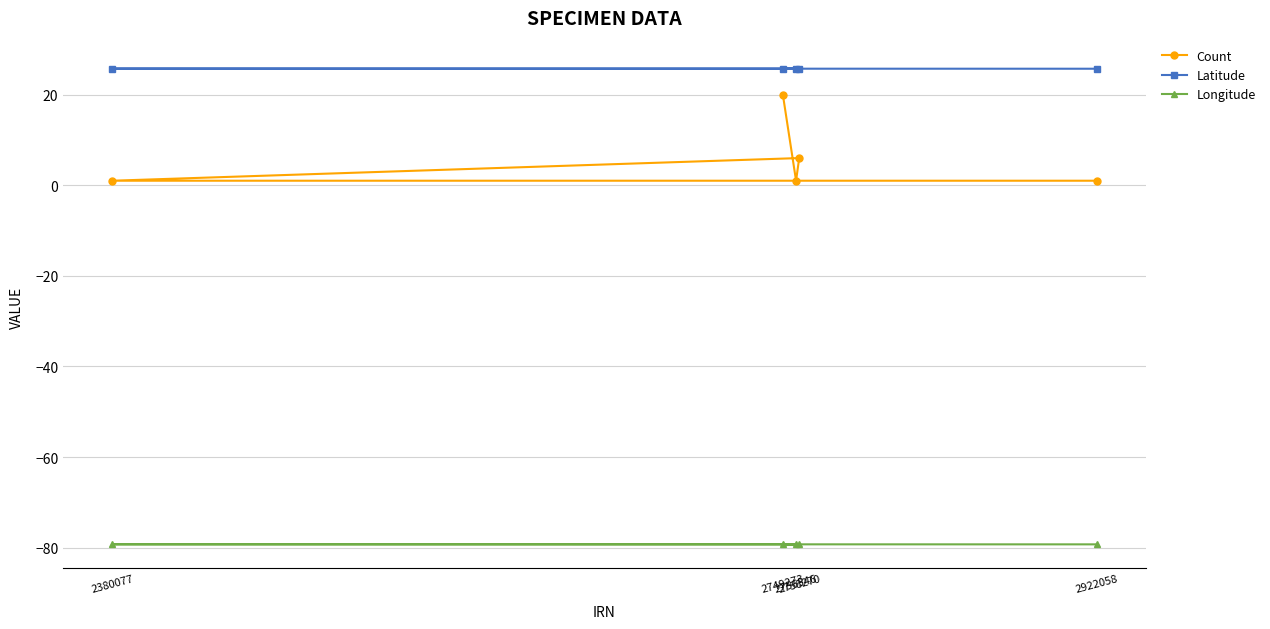

What is the smallest value displayed?

-79.3